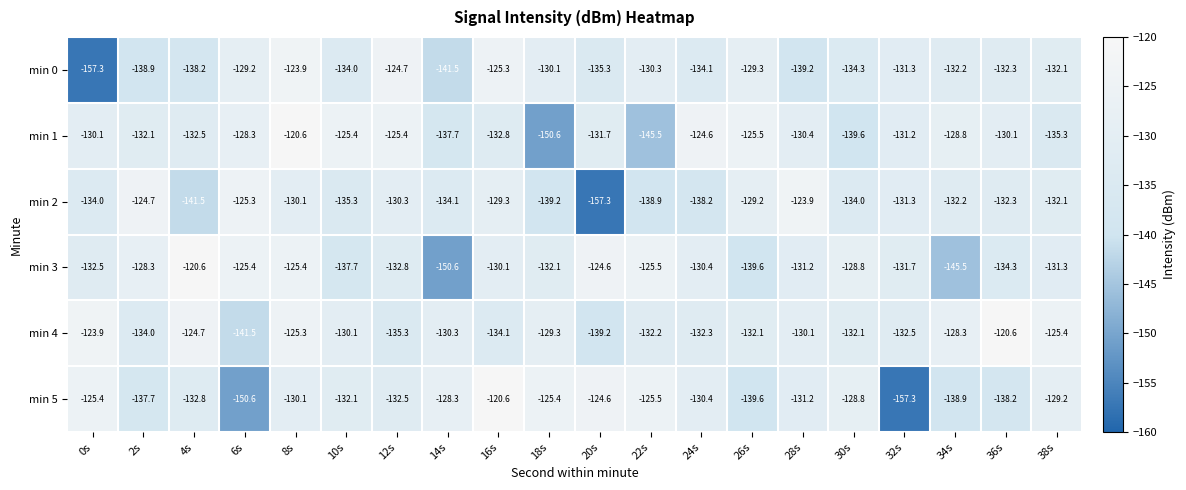

Which series has the widest spread of values?

min 5